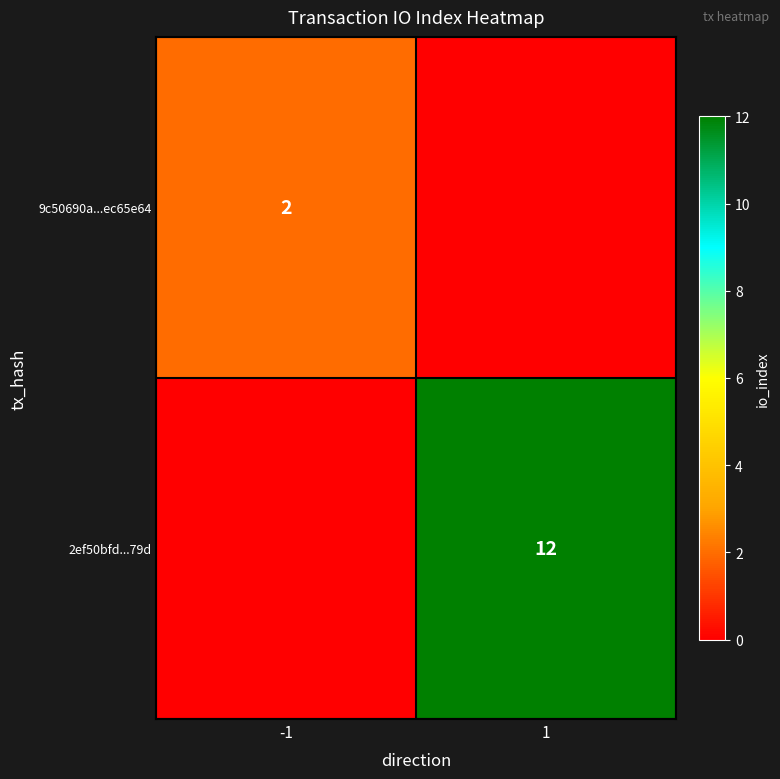

The value of 2ef50bfd...79d at 1 is 12. True or false?

True